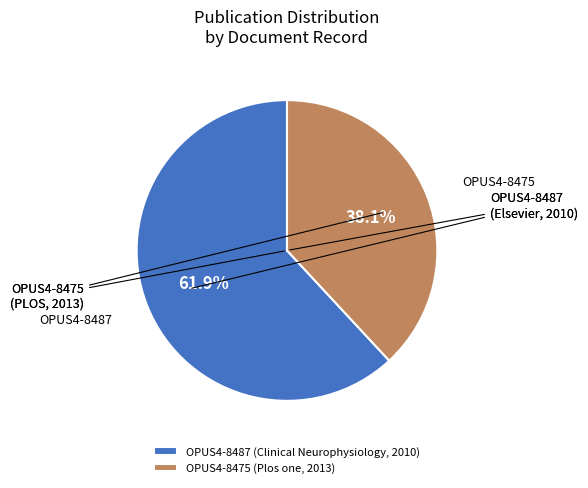

Rank the categories by value from lowest to highest.

OPUS4-8475, OPUS4-8487